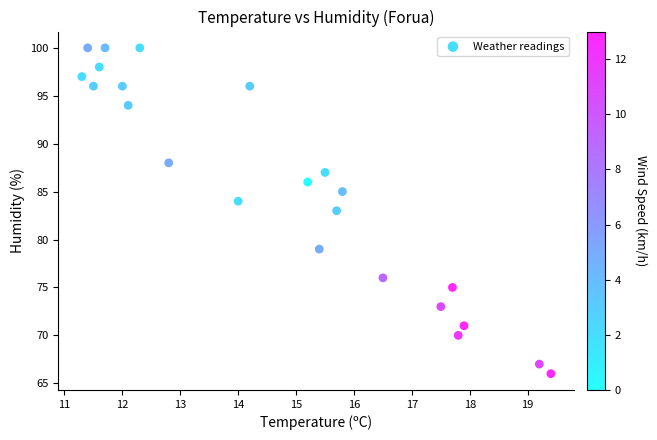

What is the range of Y values (max minus min)?

34